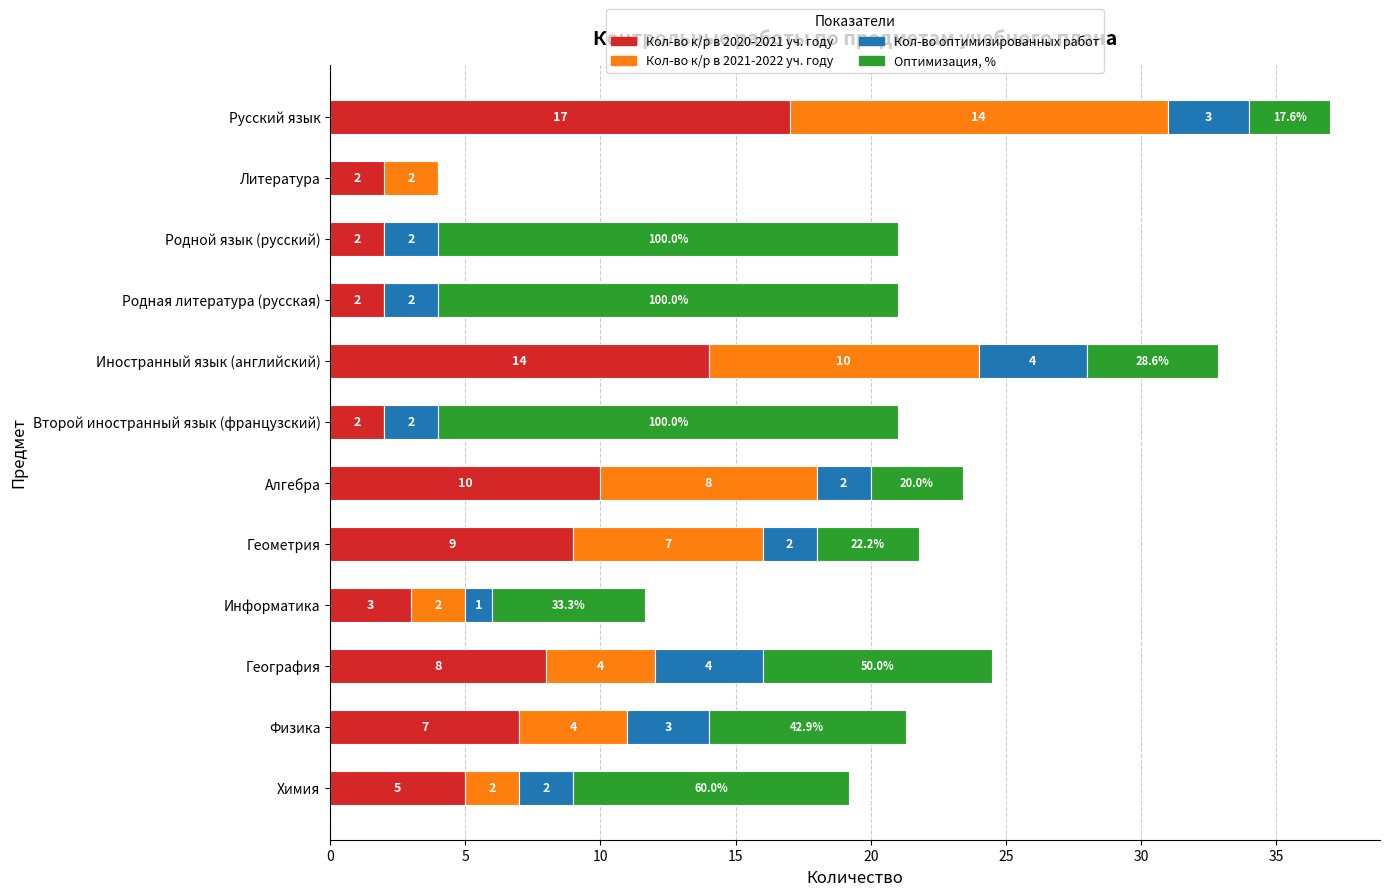

At which category is the sum across all series the highest?

Русский язык